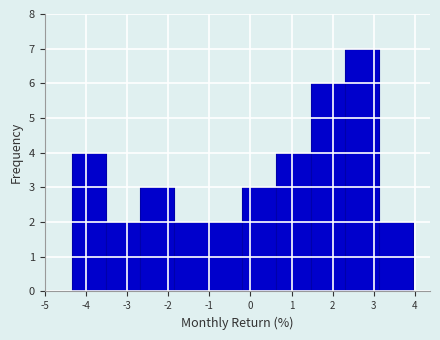

Reading left to right, transcribe this chart: for each bar, give the range it covers on the x-axis and its height. Neither the bar edges nor the heights are printed on the chart, so give them approximately, as read against the axes.

-4.3 to -3.5: 4
-3.5 to -2.7: 2
-2.7 to -1.9: 3
-1.9 to -1.0: 2
-1.0 to -0.2: 2
-0.2 to 0.6: 3
0.6 to 1.5: 4
1.5 to 2.3: 6
2.3 to 3.1: 7
3.1 to 4.0: 2